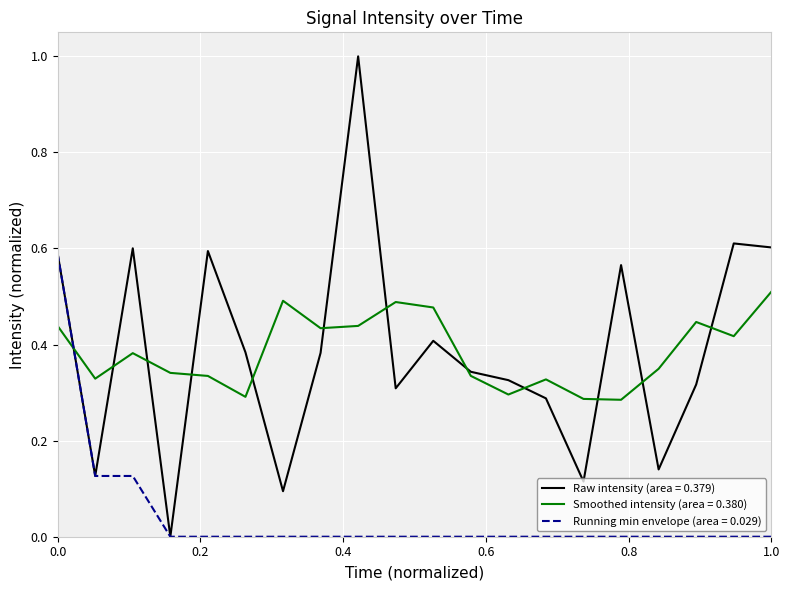

List the series in order of their peak value, lowest first.

Smoothed intensity (area = 0.380), Running min envelope (area = 0.029), Raw intensity (area = 0.379)